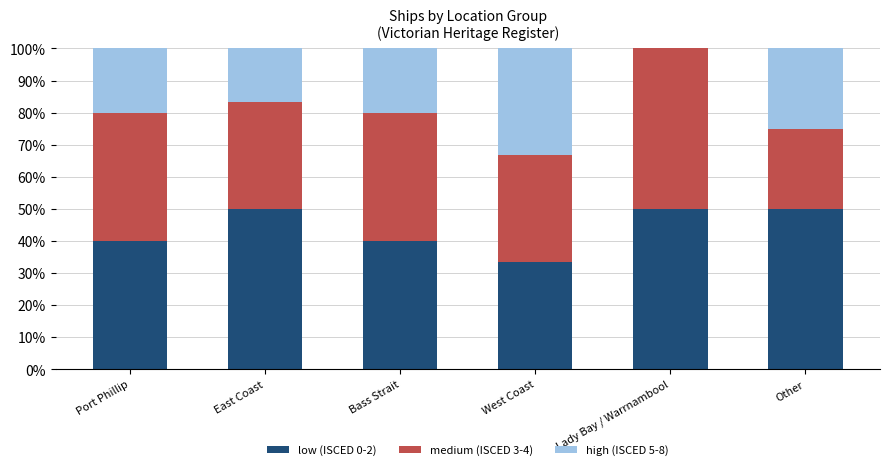

What is the highest value of the low (ISCED 0-2) series?

50.0